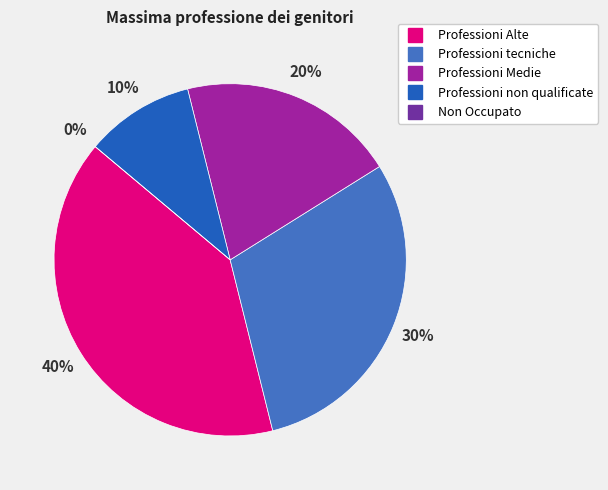

Rank the categories by value from lowest to highest.

Non Occupato, Professioni non qualificate, Professioni Medie, Professioni tecniche, Professioni Alte